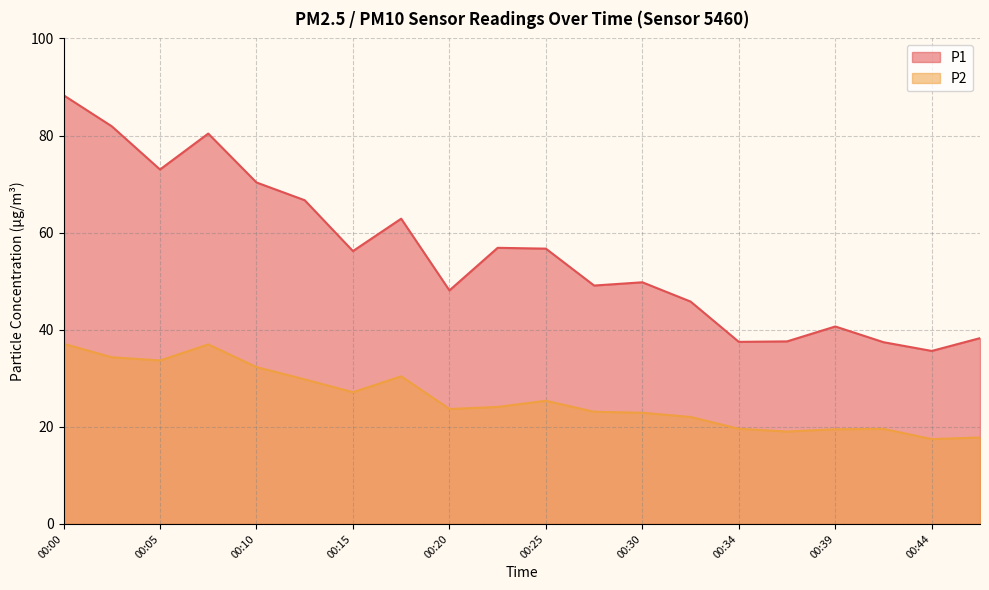

Does the chart have visible grid lines?

Yes